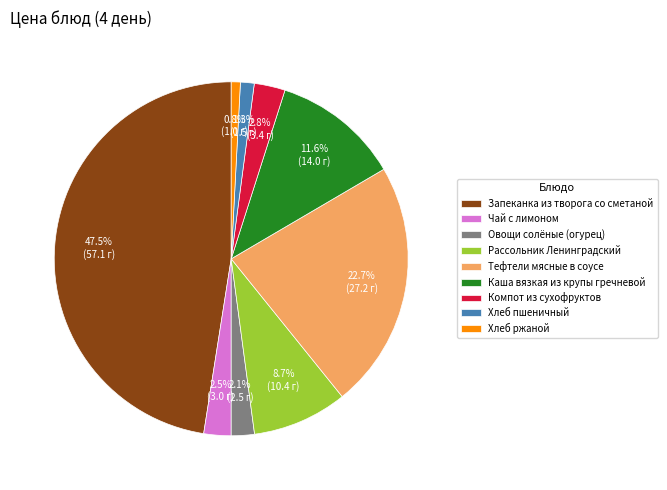

Does Овощи солёные (огурец) represent more than half of the total?

No